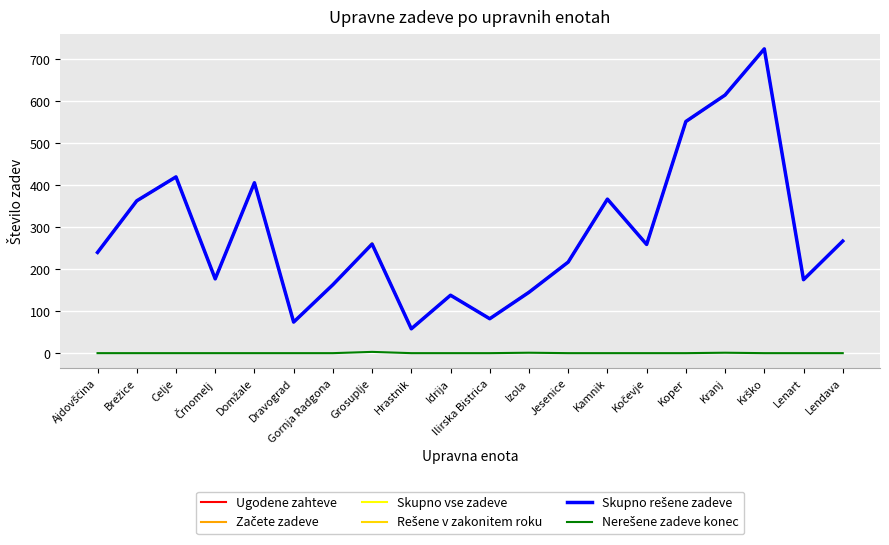

Is this an area chart (filled region under the line)?

No